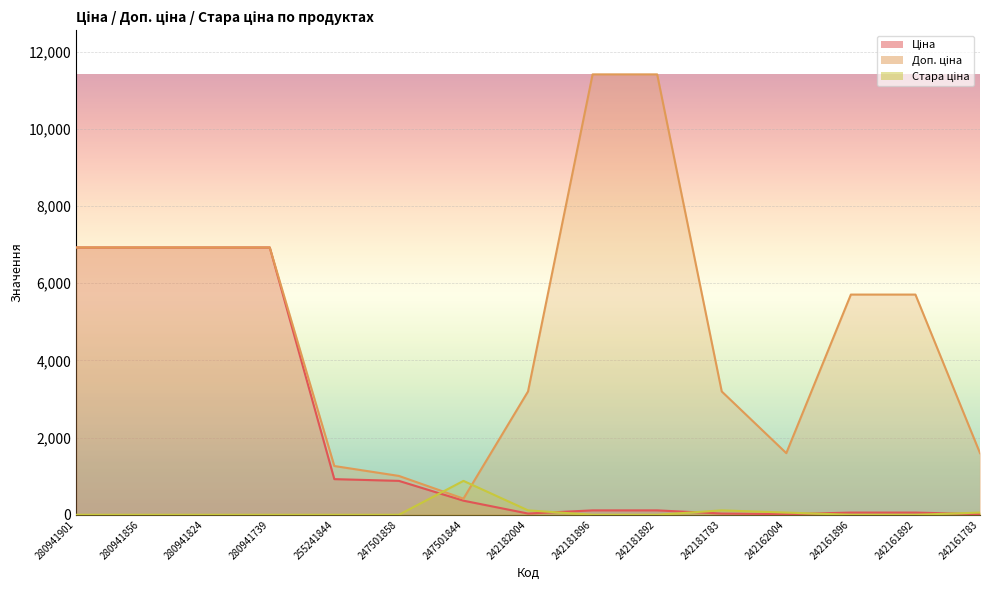

What is the difference between the maximum and minimum values in the Доп. ціна series?

10992.0